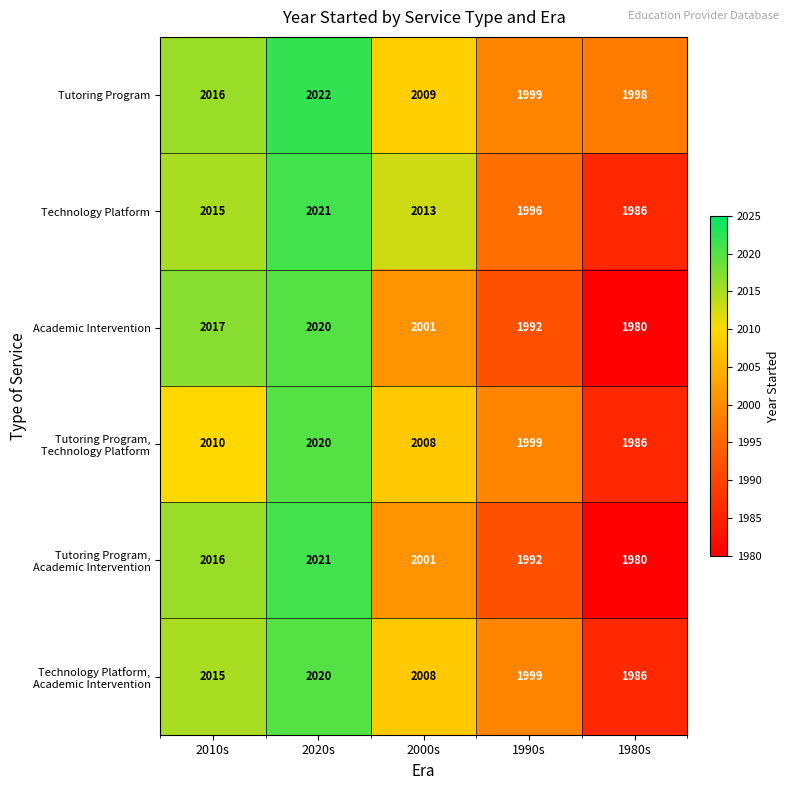

True or false: Technology Platform has a value of 2013 at 2000s.

True